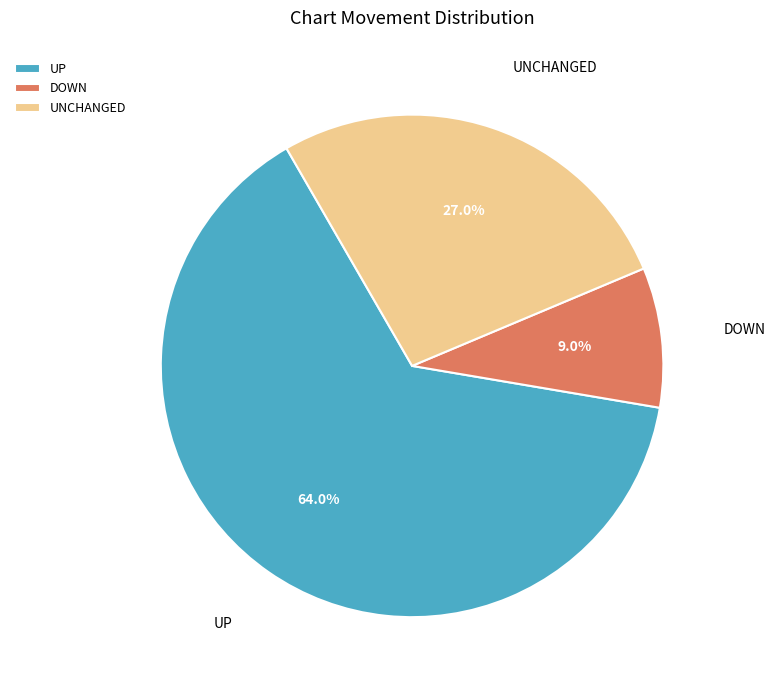

Rank the categories by value from lowest to highest.

DOWN, UNCHANGED, UP